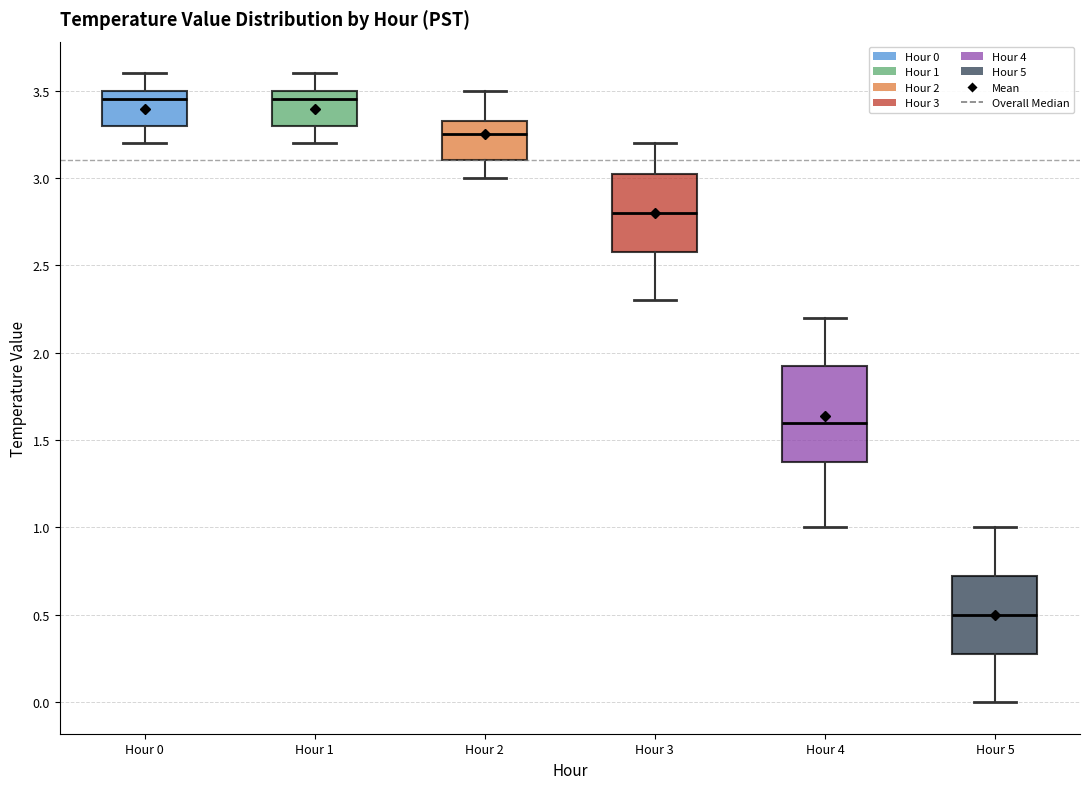

Reading left to right, read every box against the y-axis: the position of its median line, the range the box covers, and the ends of its whiskers. The values are not printed on the chart, so give them approximately, as read against the axis.

Hour 0: median 3.45, box 3.30 to 3.50, whiskers 3.20 to 3.60
Hour 1: median 3.45, box 3.30 to 3.50, whiskers 3.20 to 3.60
Hour 2: median 3.25, box 3.10 to 3.35, whiskers 3.00 to 3.50
Hour 3: median 2.80, box 2.60 to 3.05, whiskers 2.30 to 3.20
Hour 4: median 1.60, box 1.40 to 1.95, whiskers 1.00 to 2.20
Hour 5: median 0.50, box 0.30 to 0.75, whiskers 0.00 to 1.00